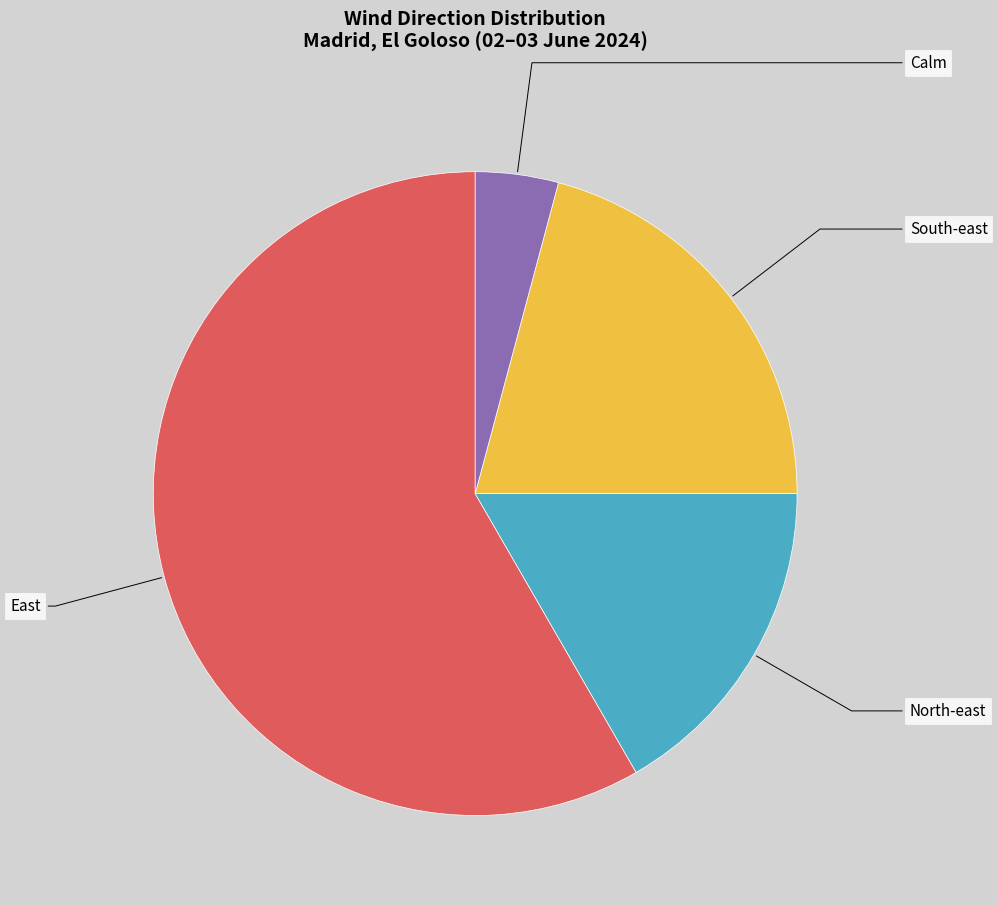

Do South-east and Calm together represent more than half of the pie?

No